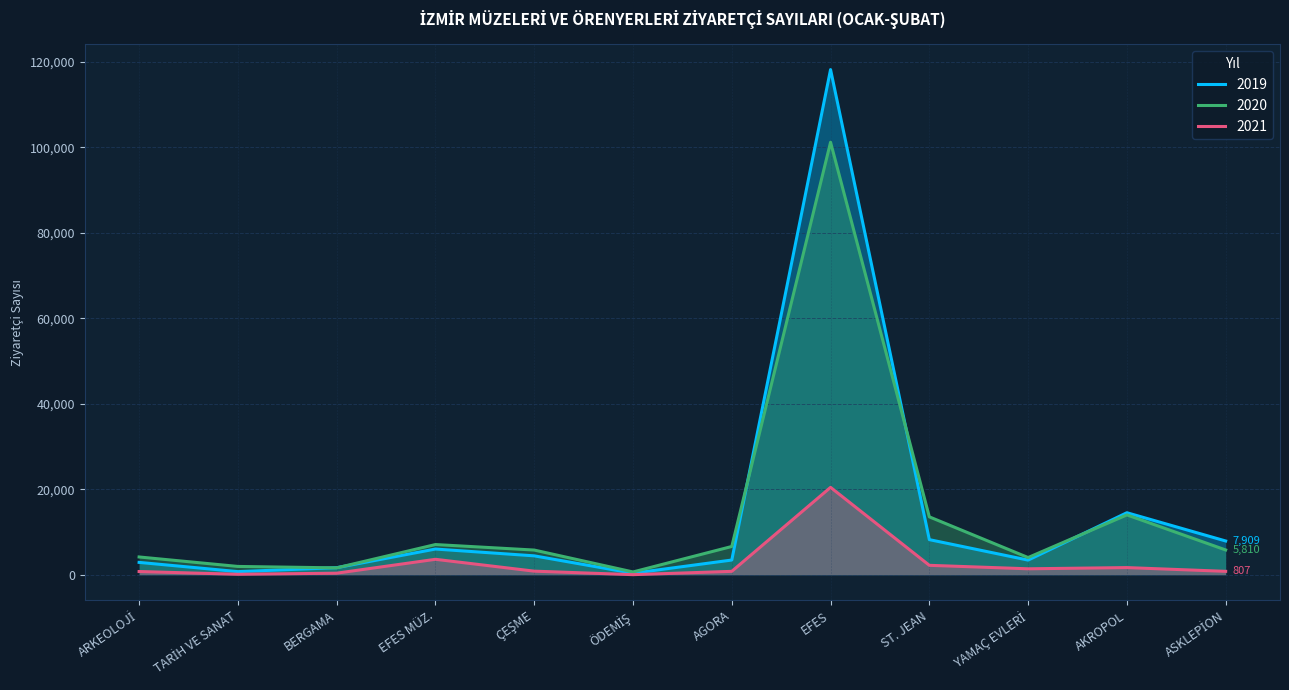

Where is the first local maximum for 2019?

EFES MÜZ.